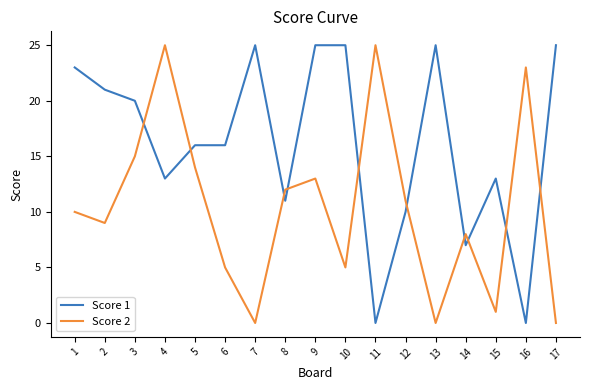

The value of Score 2 at 3 is 26. True or false?

False